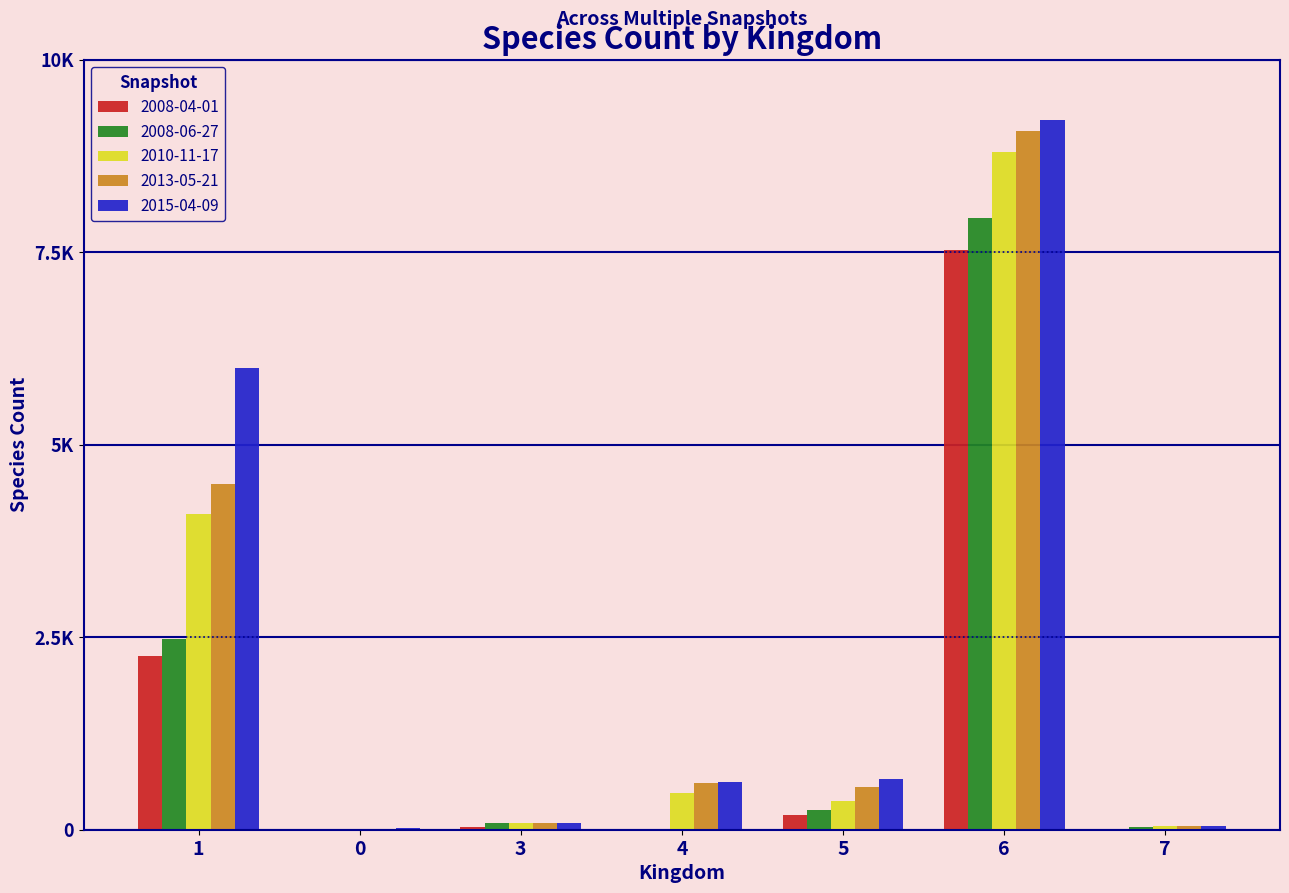

What is the greatest value displayed?

9220